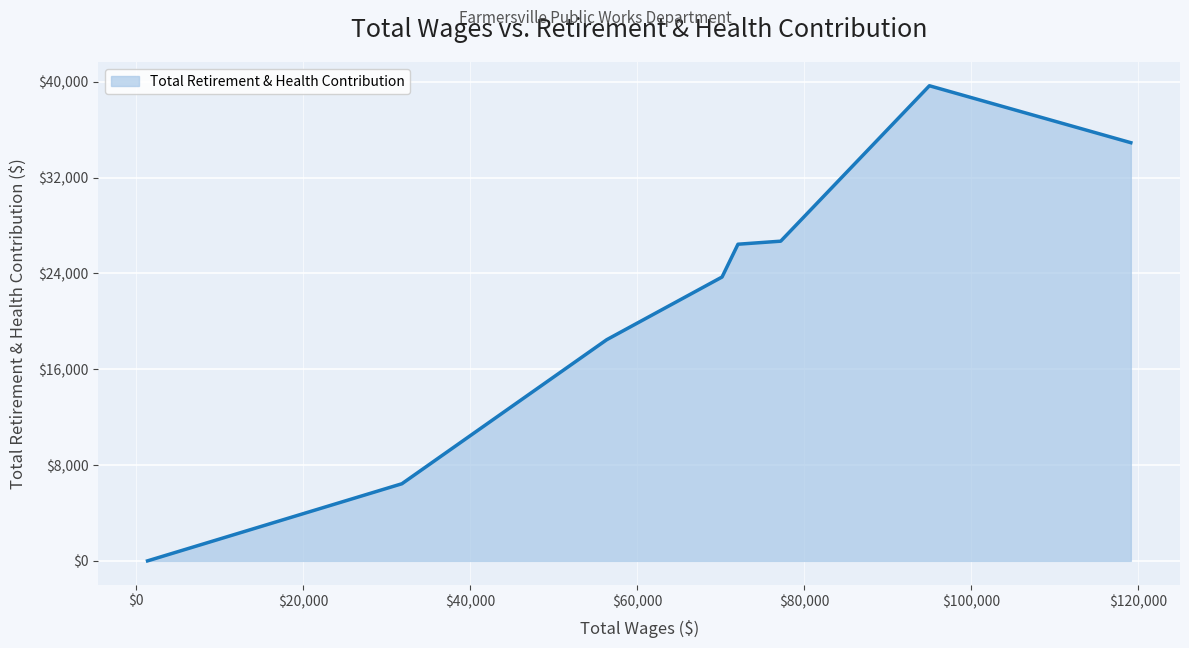

True or false: the data has more than 0 interior local peaks.

True